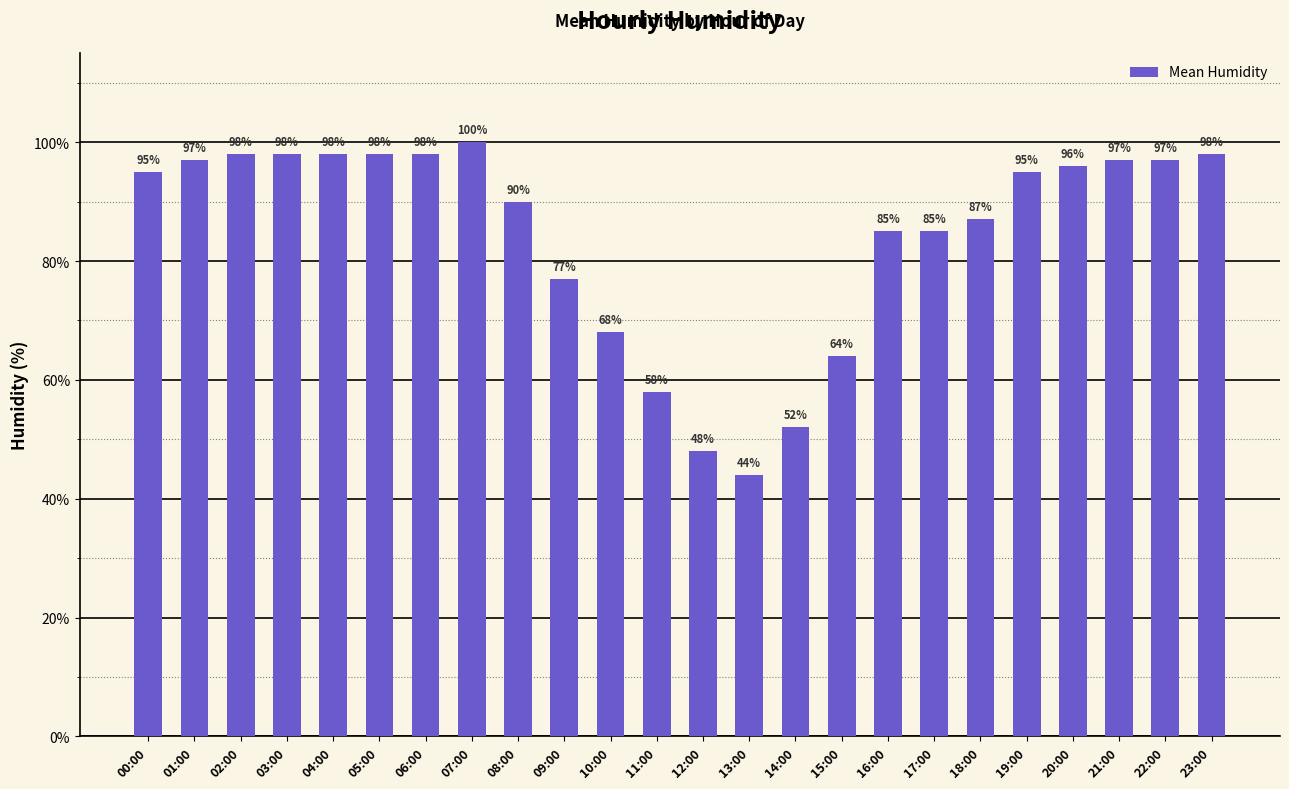

How many bars are there in total?

24